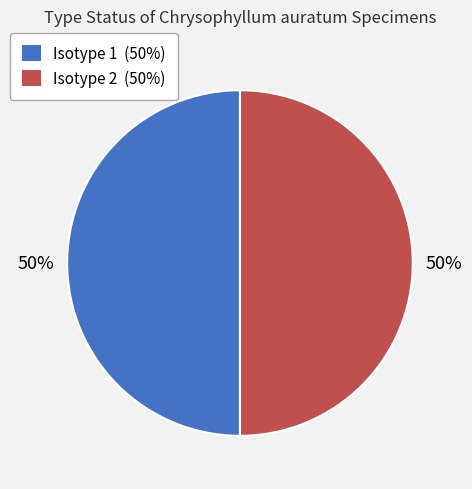

To the nearest percent, what portion does Isotype 1 (50%) represent?

50%